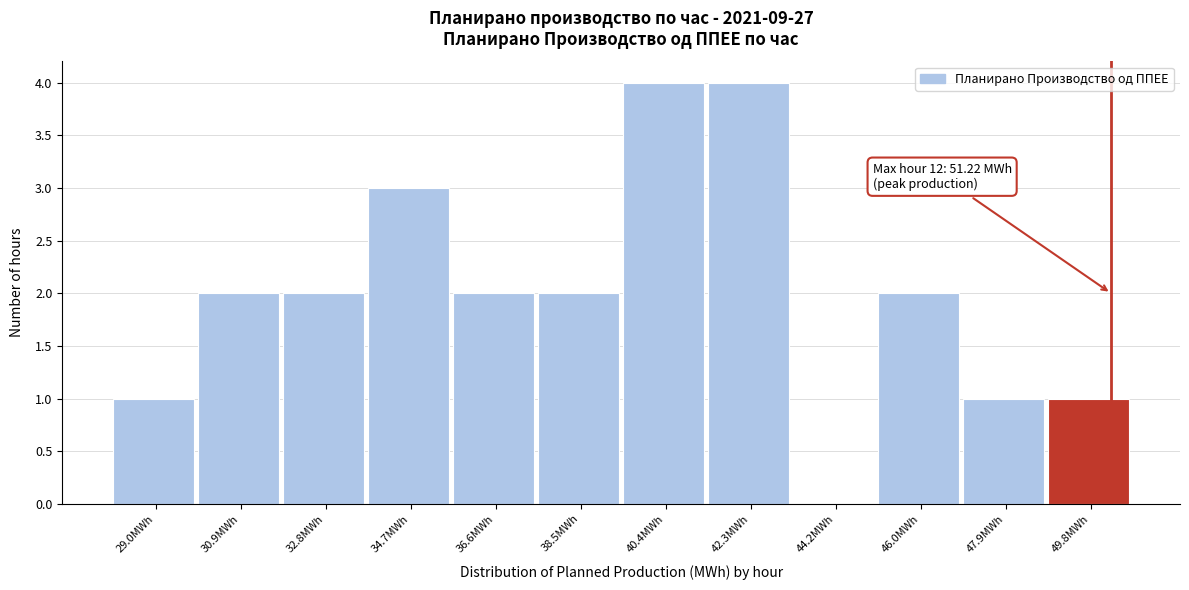

Reading right to left, what are all the values shown in this chart?

49.8MWh=1	47.9MWh=1	46.0MWh=2	44.2MWh=0	42.3MWh=4	40.4MWh=4	38.5MWh=2	36.6MWh=2	34.7MWh=3	32.8MWh=2	30.9MWh=2	29.0MWh=1